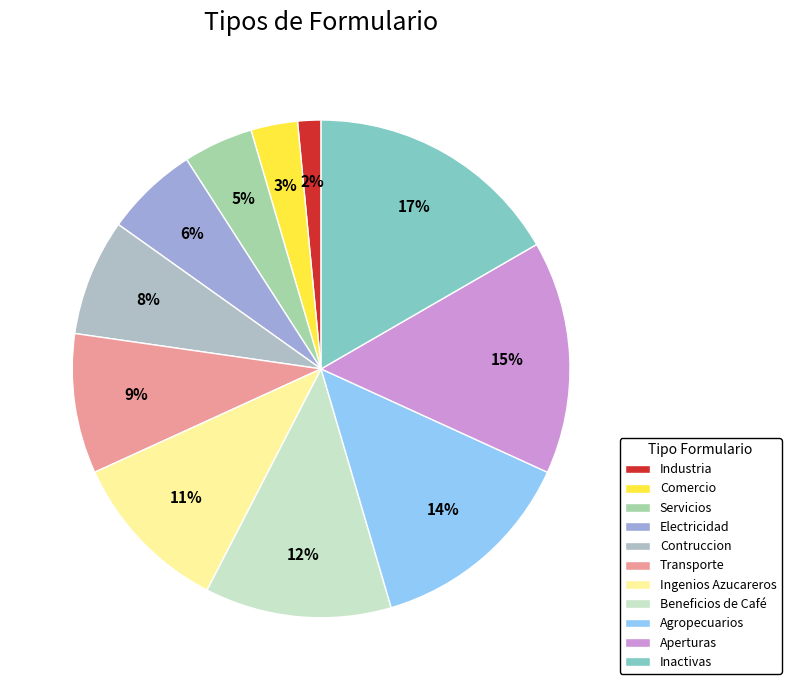

Count the number of slices in the pie.

11